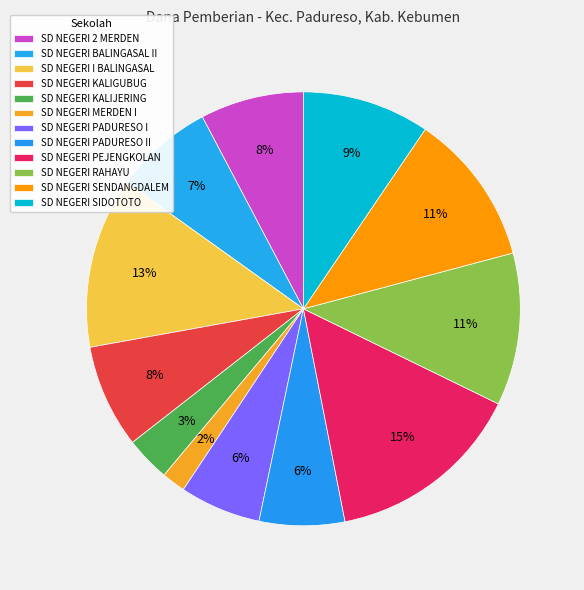

How many slices are in this pie chart?

12